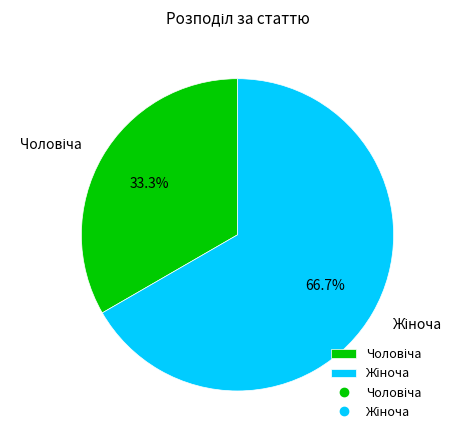

Is there a majority slice in this chart?

Yes